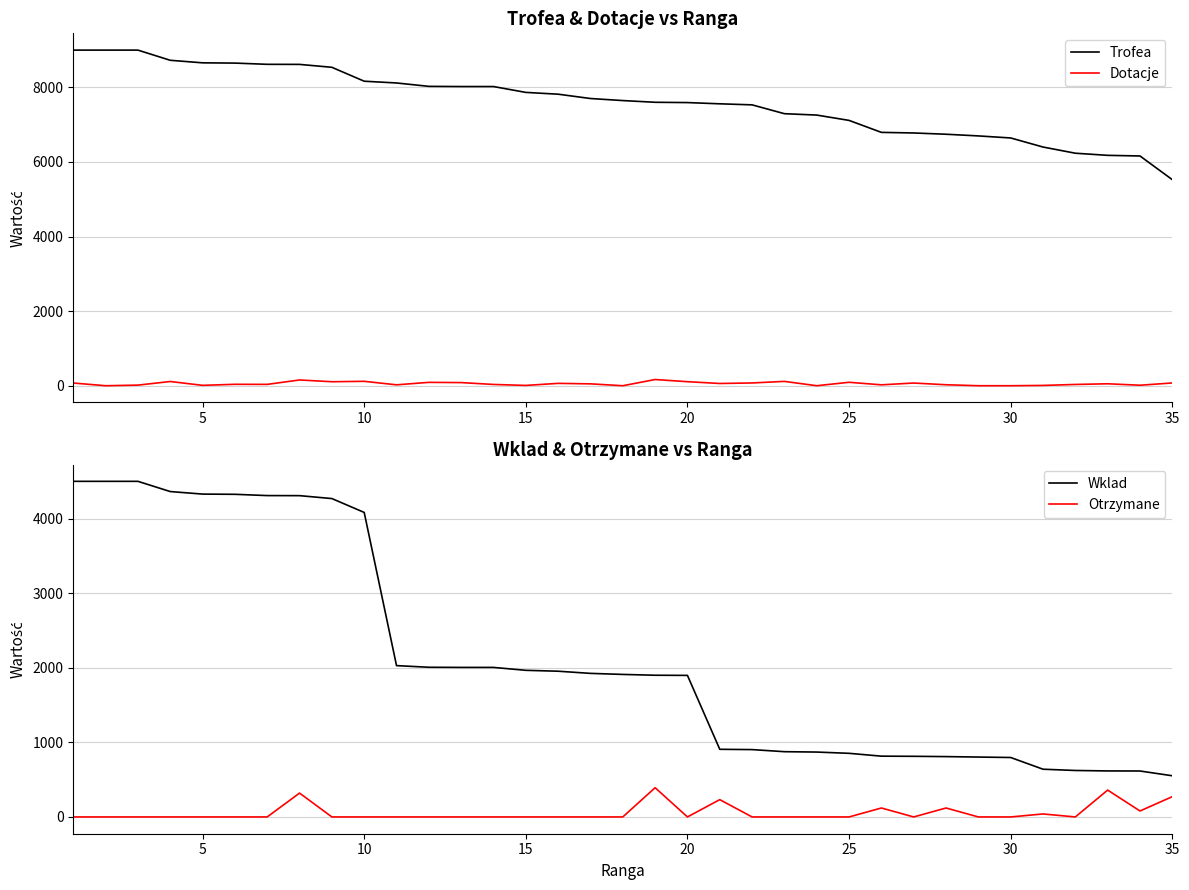

What is the lowest value of the Trofea series?

5526